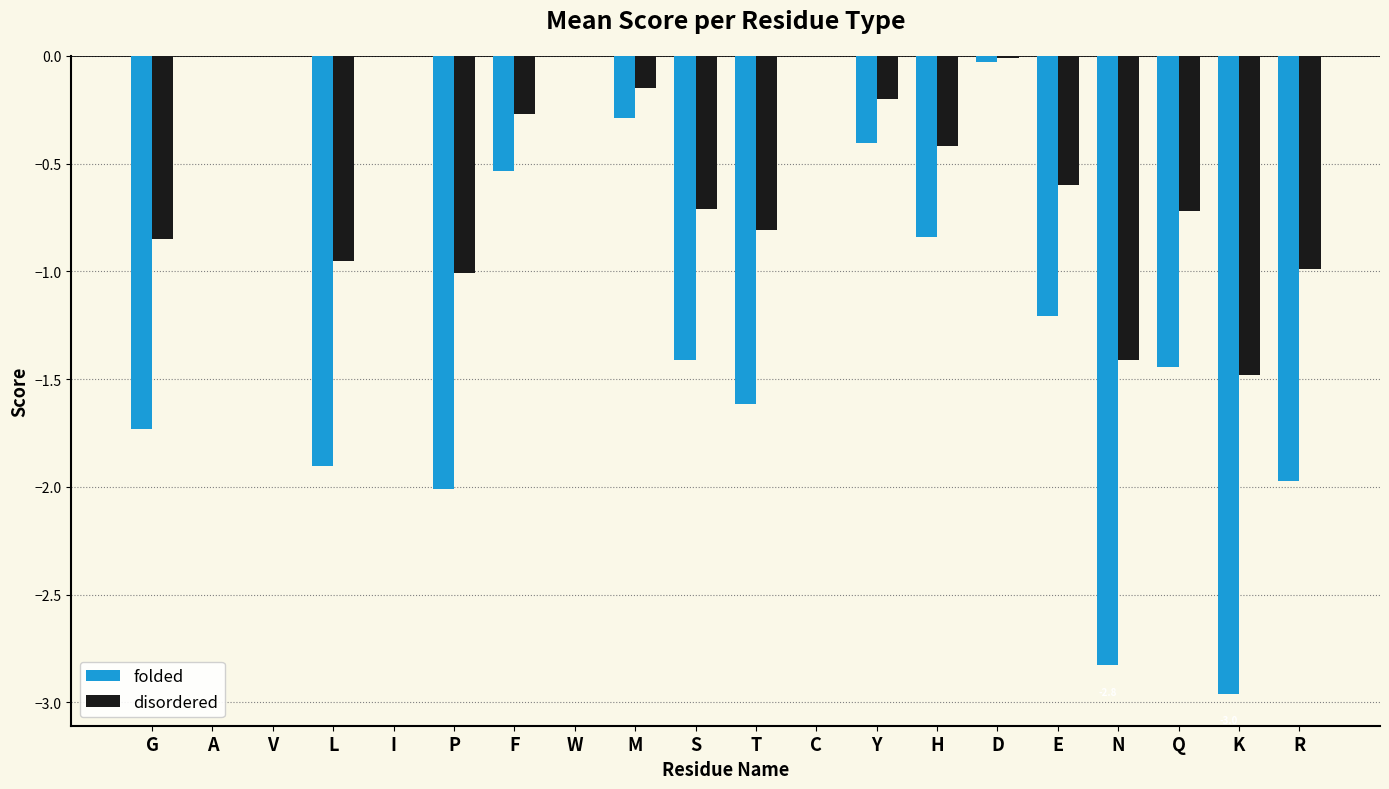

What is the approximate value of disordered at F?

-0.3